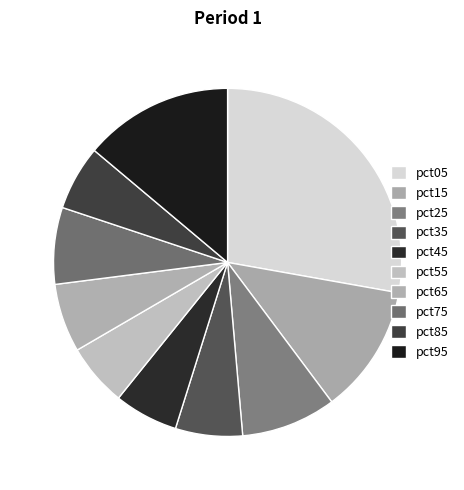

Do pct05 and pct25 together represent more than half of the pie?

No